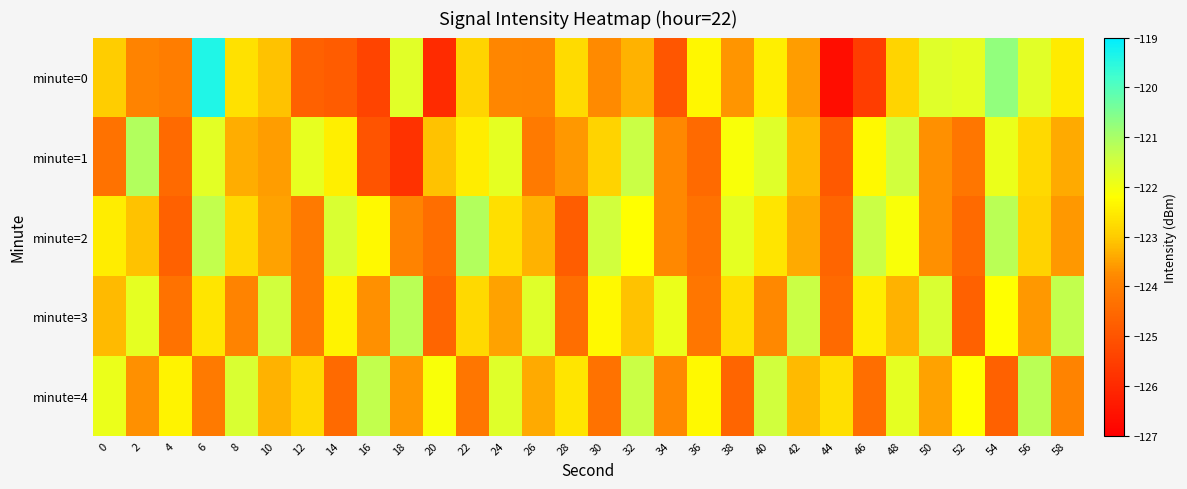

Which series changed the most between 22 and 36?

minute=2